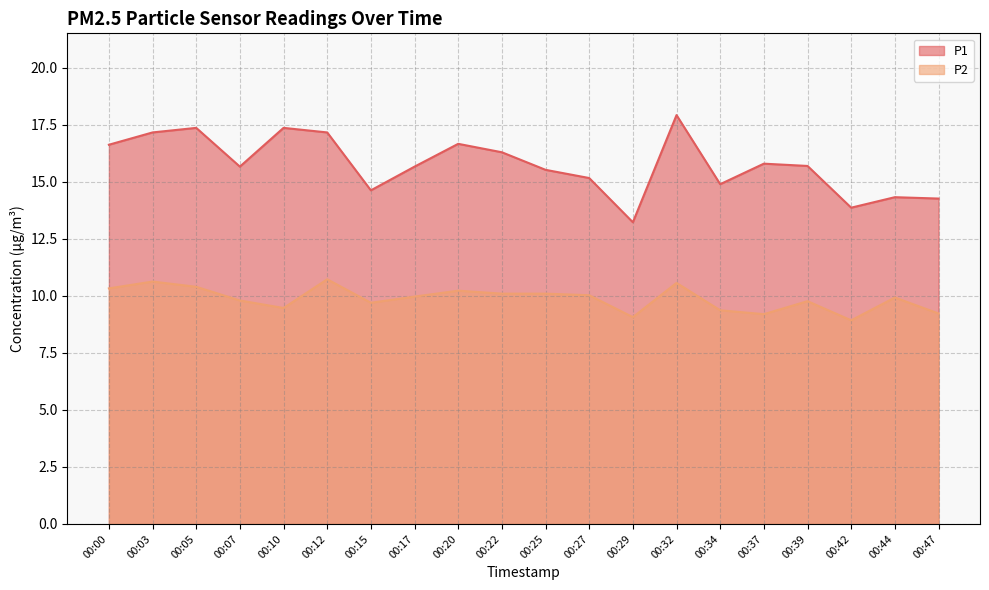

How many data points in P2 are less than 9?

1